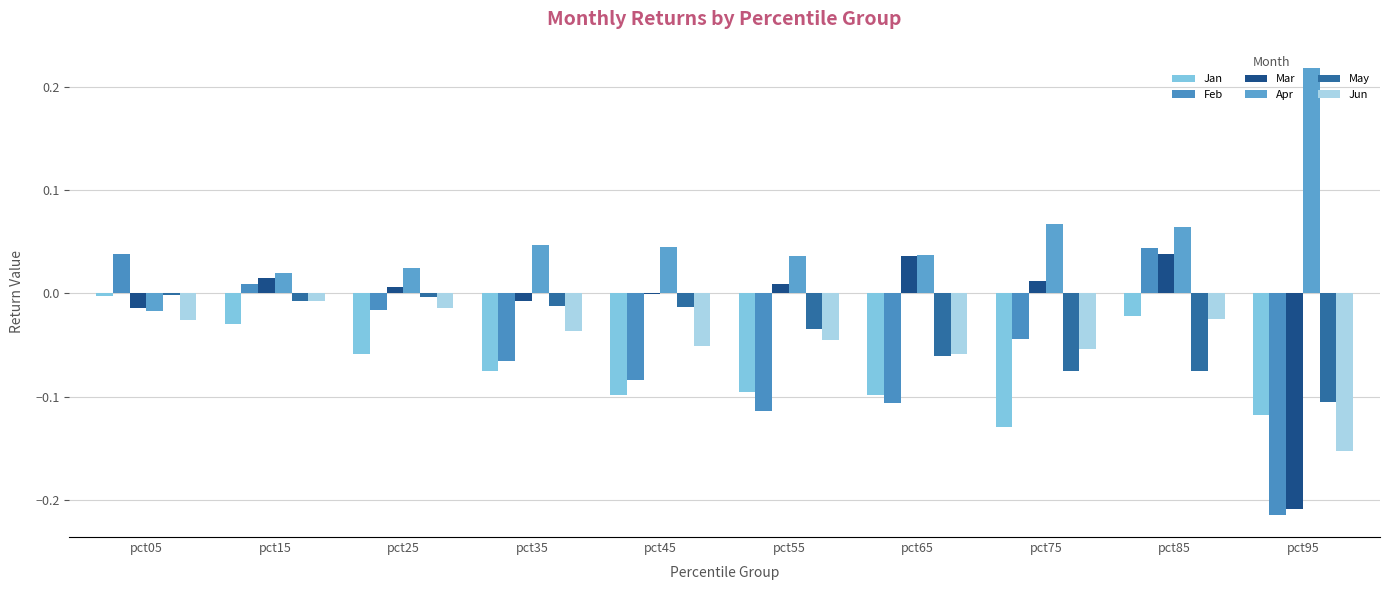

The value of Jan at pct65 is -0.1. True or false?

True